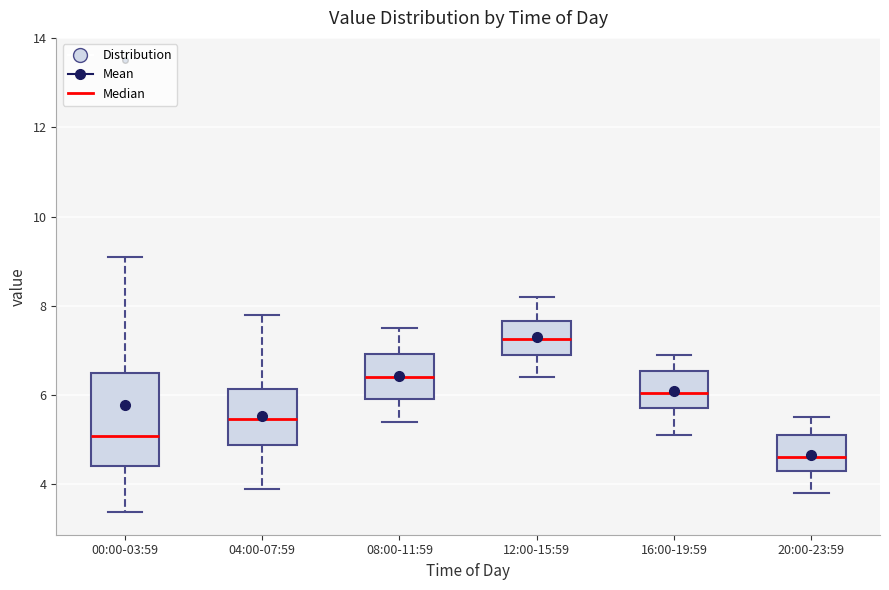

Reading left to right, transcribe this box plot: for each box, give where its median line is, the range the box spans, and where its two whiskers end, as read against the y-axis. The values are not printed on the chart, so give them approximately, as read against the axis.

00:00-03:59: median 5.0, box 4.4 to 6.4, whiskers 3.4 to 9.2
04:00-07:59: median 5.4, box 4.8 to 6.2, whiskers 4.0 to 7.8
08:00-11:59: median 6.4, box 6.0 to 7.0, whiskers 5.4 to 7.6
12:00-15:59: median 7.2, box 7.0 to 7.6, whiskers 6.4 to 8.2
16:00-19:59: median 6.0, box 5.8 to 6.6, whiskers 5.2 to 7.0
20:00-23:59: median 4.6, box 4.4 to 5.2, whiskers 3.8 to 5.6